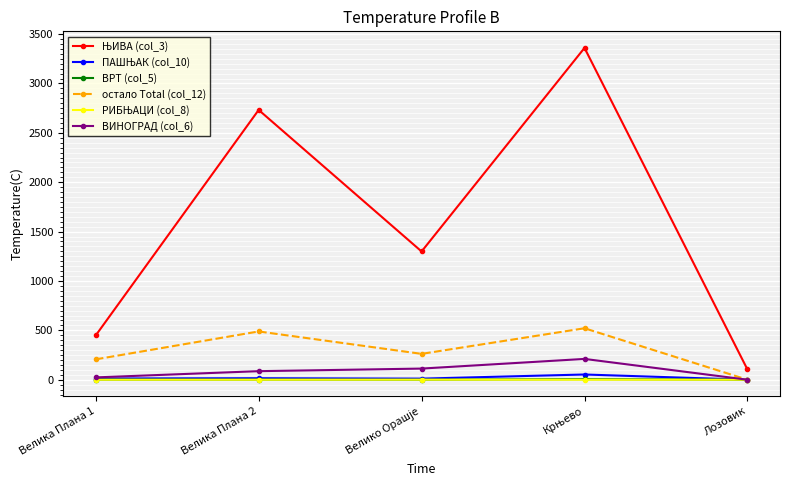

What is the label of the 1st point from the left?

Велика Плана 1